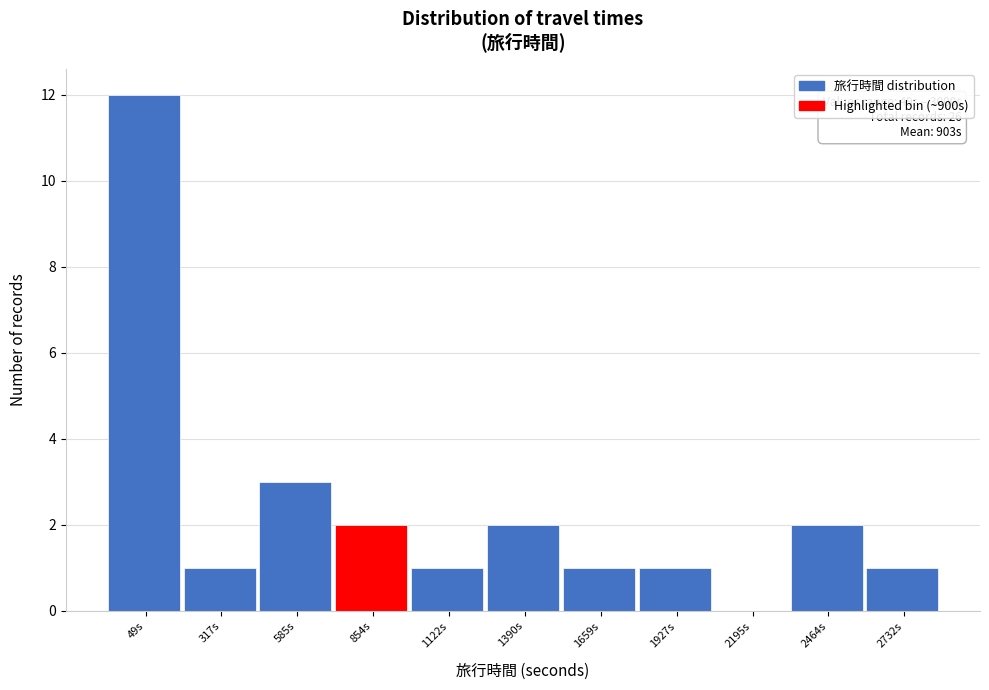

Reading left to right, what are all the values shown in this chart?

49s=12	317s=1	585s=3	854s=2	1122s=1	1390s=2	1659s=1	1927s=1	2195s=0	2464s=2	2732s=1